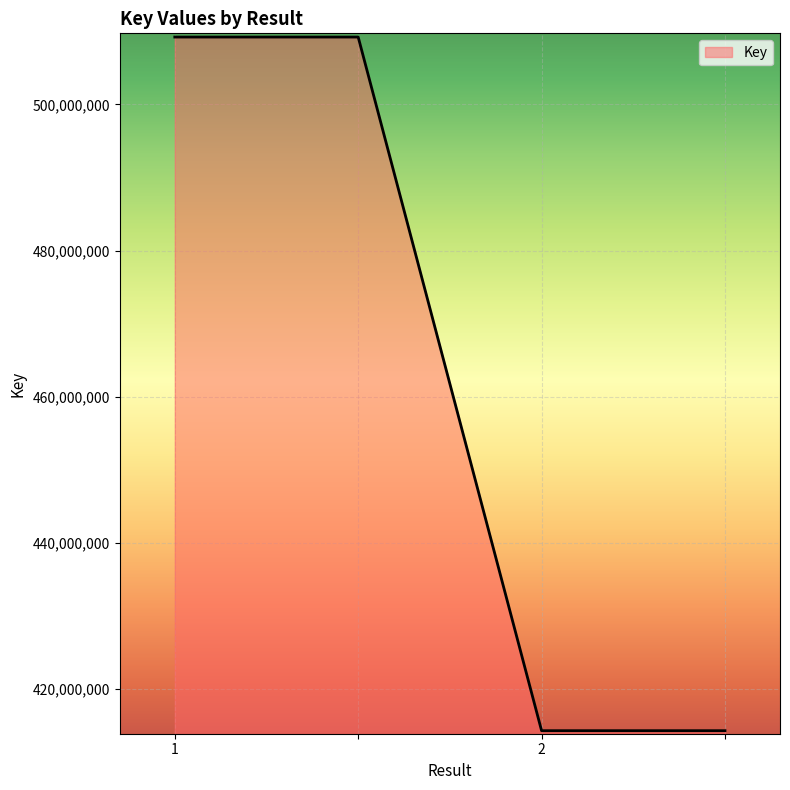

What is the difference between the maximum and minimum values?

94929783